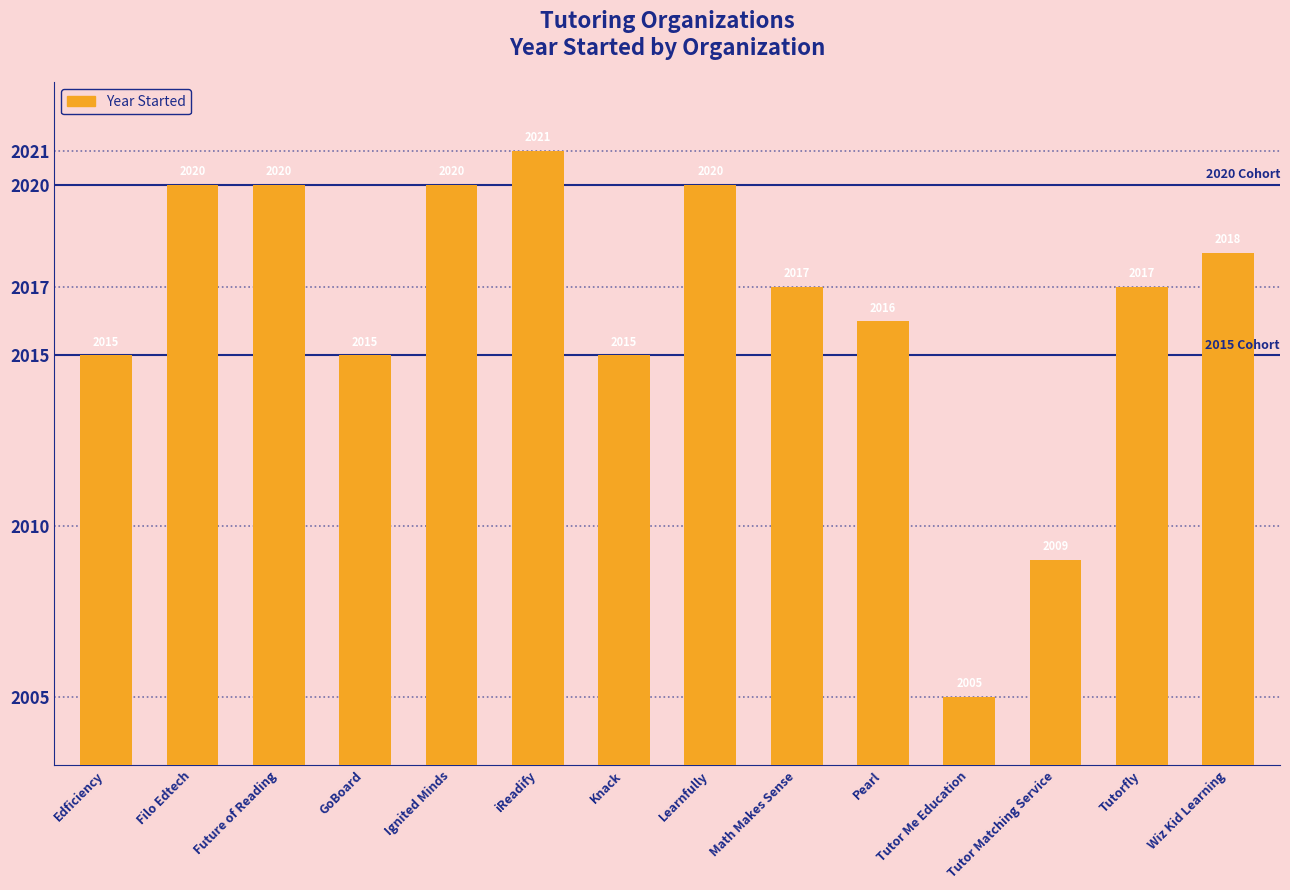

What position from the left is Wiz Kid Learning?

14